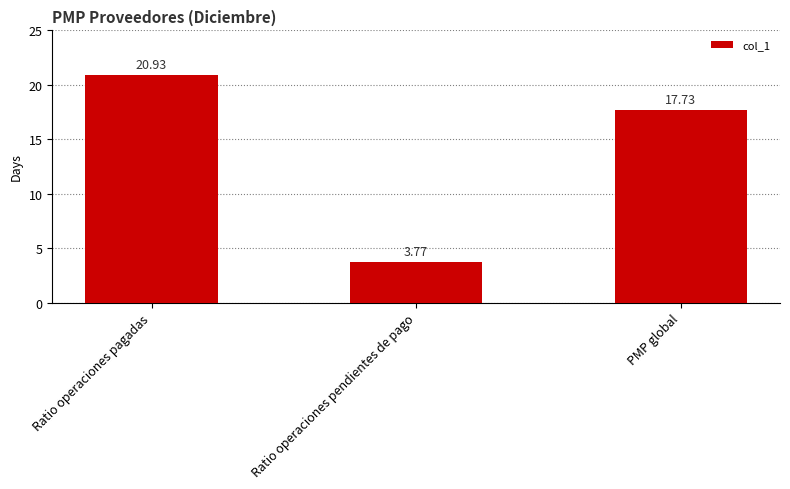

How many values exceed 17?

2